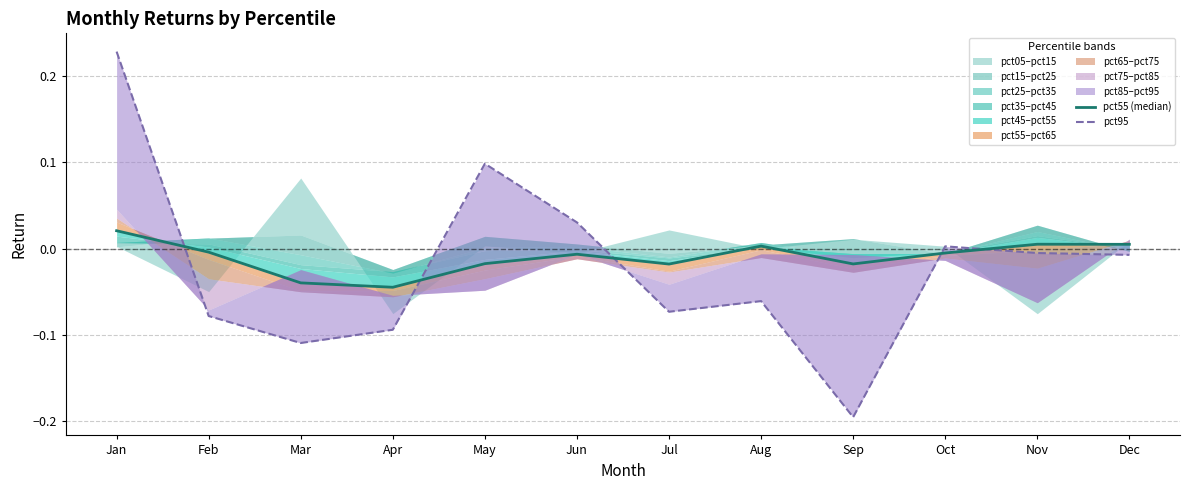

How many values in pct95 are above zero?

4